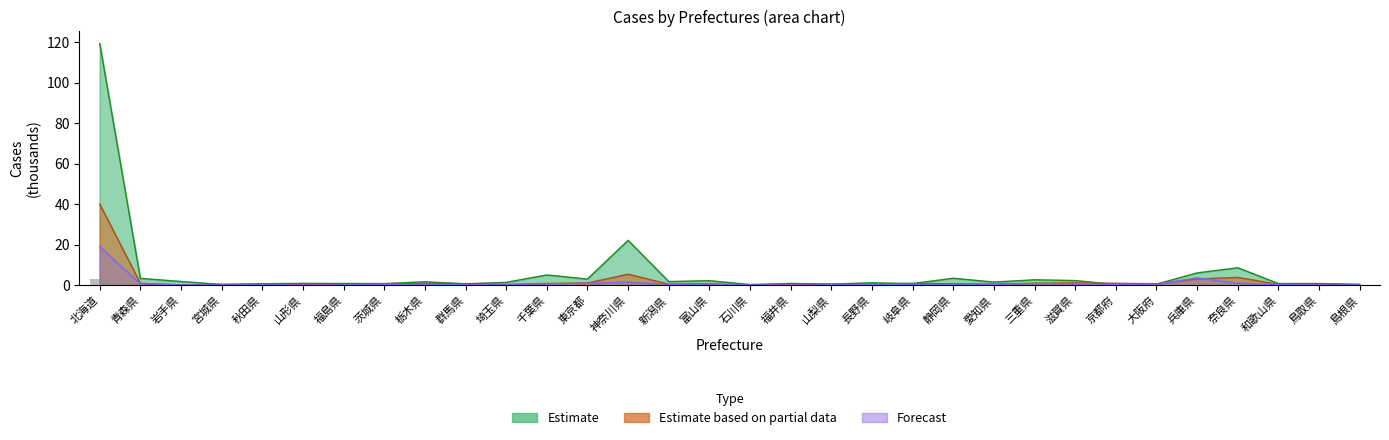

What is the label of the 12th bar from the left?

千葉県